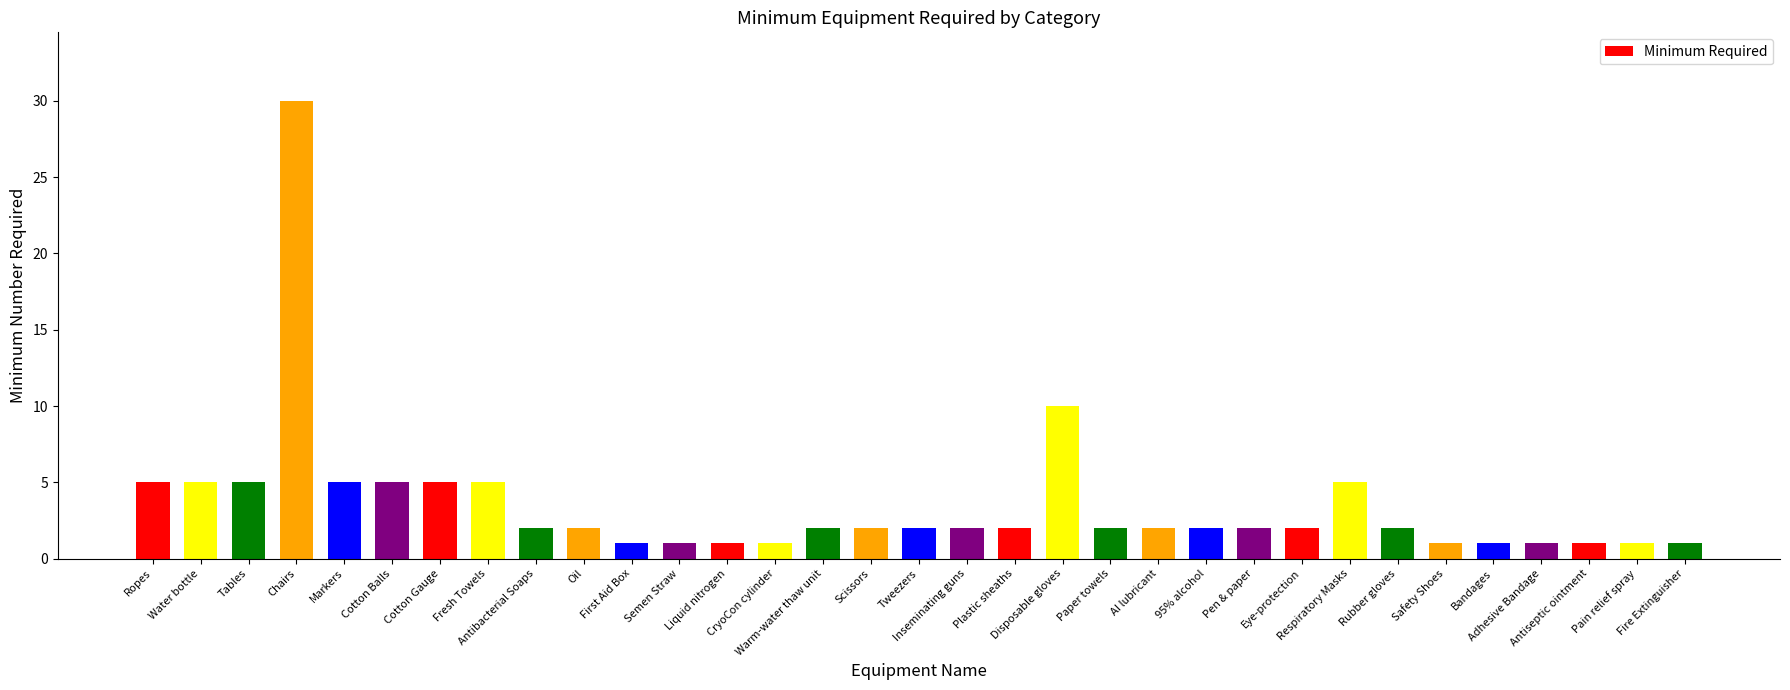

What is the greatest value displayed?

30